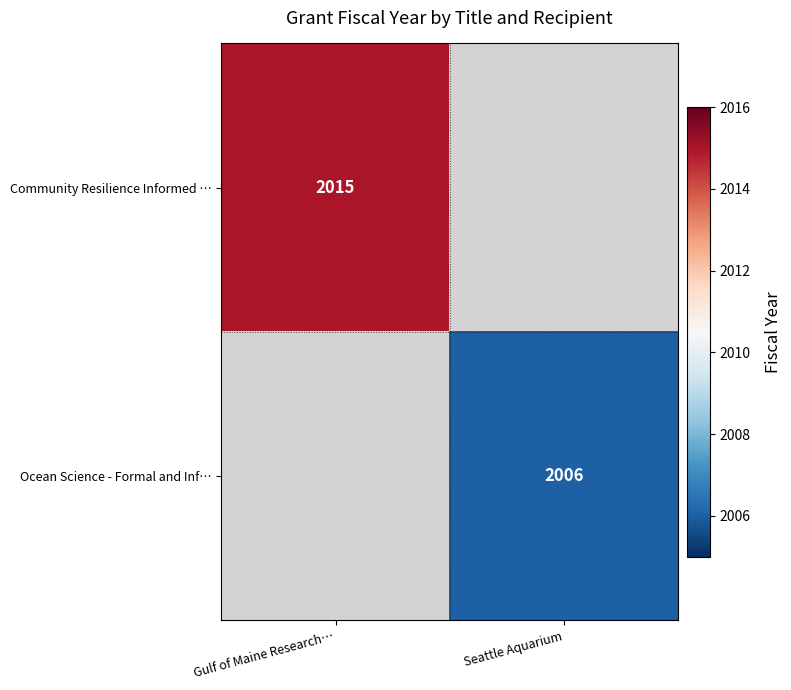

The value of Community Resilience Informed … at Gulf of Maine Research… is 3416. True or false?

False